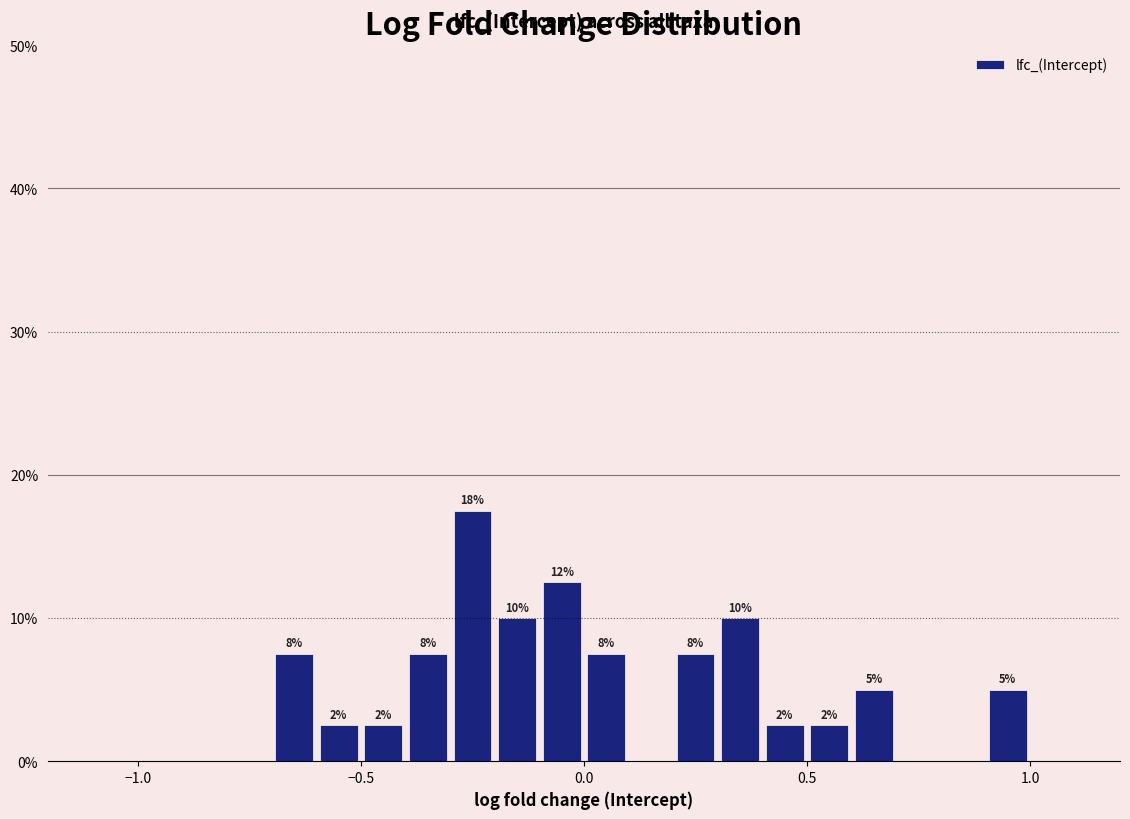

Around what value on the x-axis is the tallest bar? Give the approximate position of its centre, as read against the axis.

-0.25